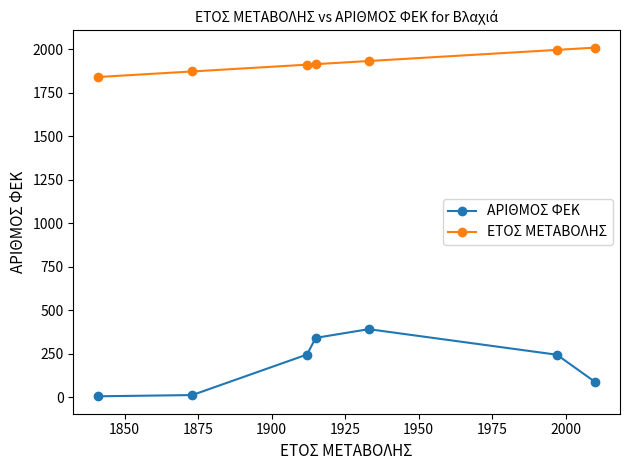

True or false: ΑΡΙΘΜΟΣ ΦΕΚ and ΕΤΟΣ ΜΕΤΑΒΟΛΗΣ cross at least once.

False